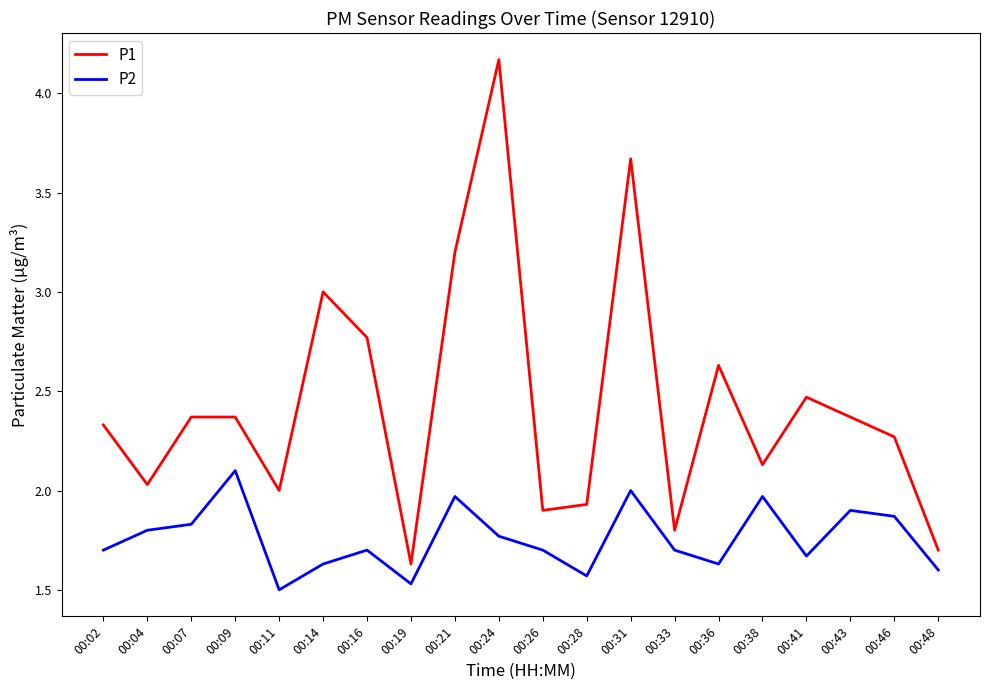

What are all the series names shown in the legend?

P1, P2